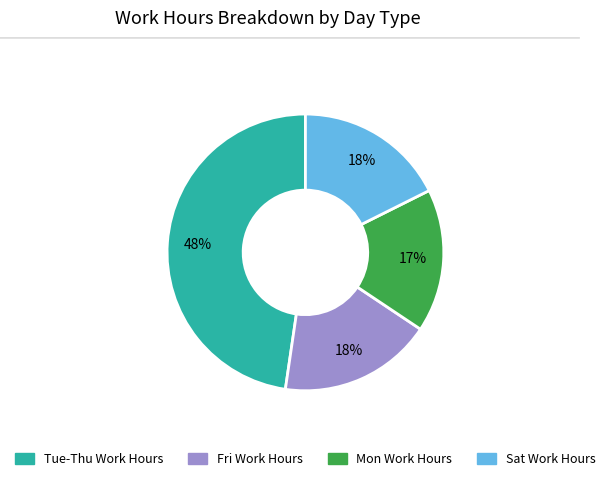

Is there any slice that represents more than half of the pie?

No